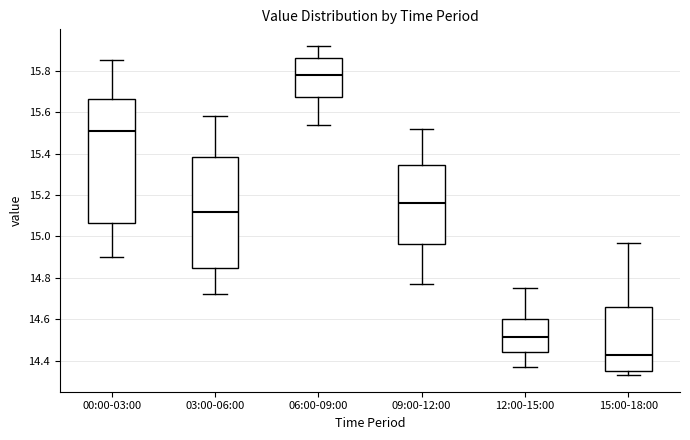

Reading left to right, transcribe this box plot: for each box, give where its median line is, the range the box spans, and where its two whiskers end, as read against the y-axis. The values are not printed on the chart, so give them approximately, as read against the axis.

00:00-03:00: median 15.52, box 15.06 to 15.66, whiskers 14.90 to 15.86
03:00-06:00: median 15.12, box 14.84 to 15.38, whiskers 14.72 to 15.58
06:00-09:00: median 15.78, box 15.68 to 15.86, whiskers 15.54 to 15.92
09:00-12:00: median 15.16, box 14.96 to 15.34, whiskers 14.78 to 15.52
12:00-15:00: median 14.52, box 14.44 to 14.60, whiskers 14.38 to 14.76
15:00-18:00: median 14.44, box 14.36 to 14.66, whiskers 14.34 to 14.98